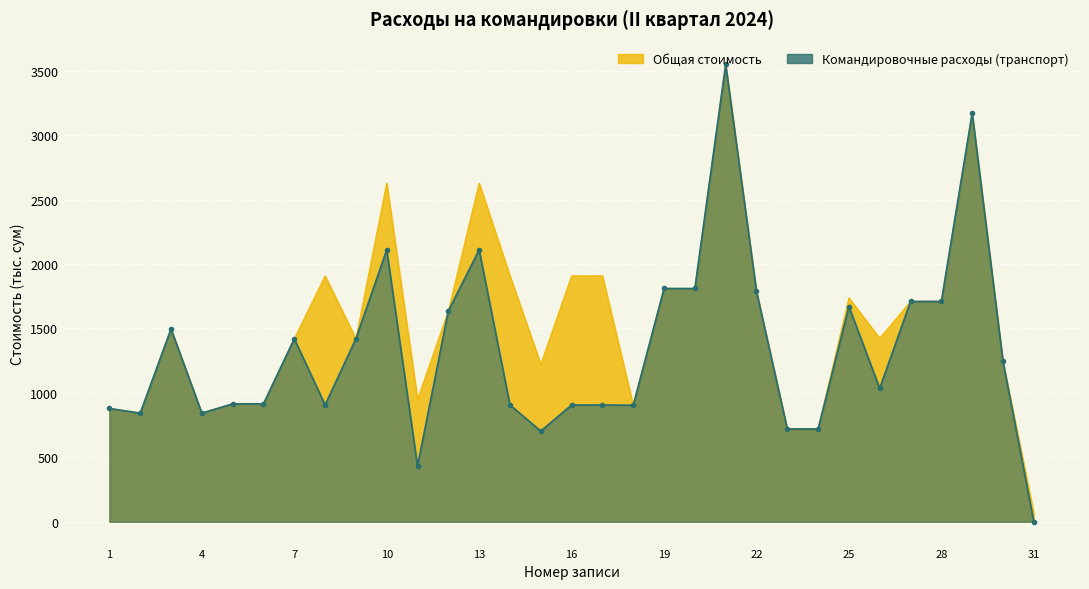

What is the approximate value of Общая стоимость at 30?

1243.8